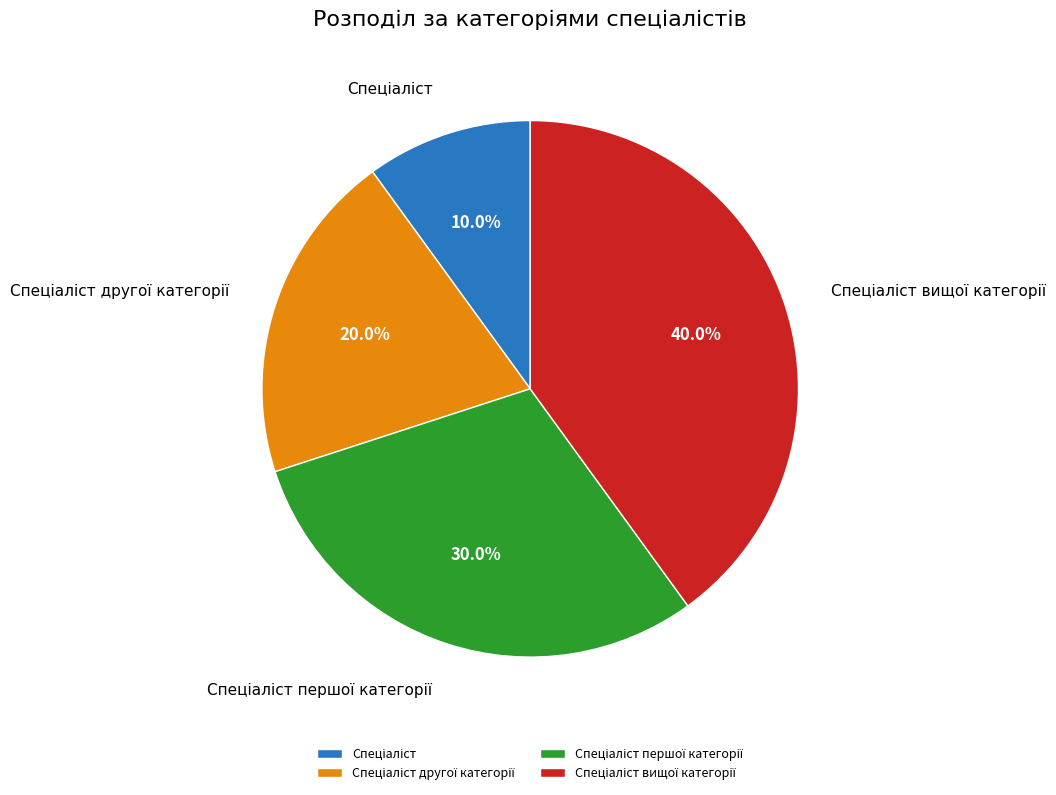

Count the number of slices in the pie.

4